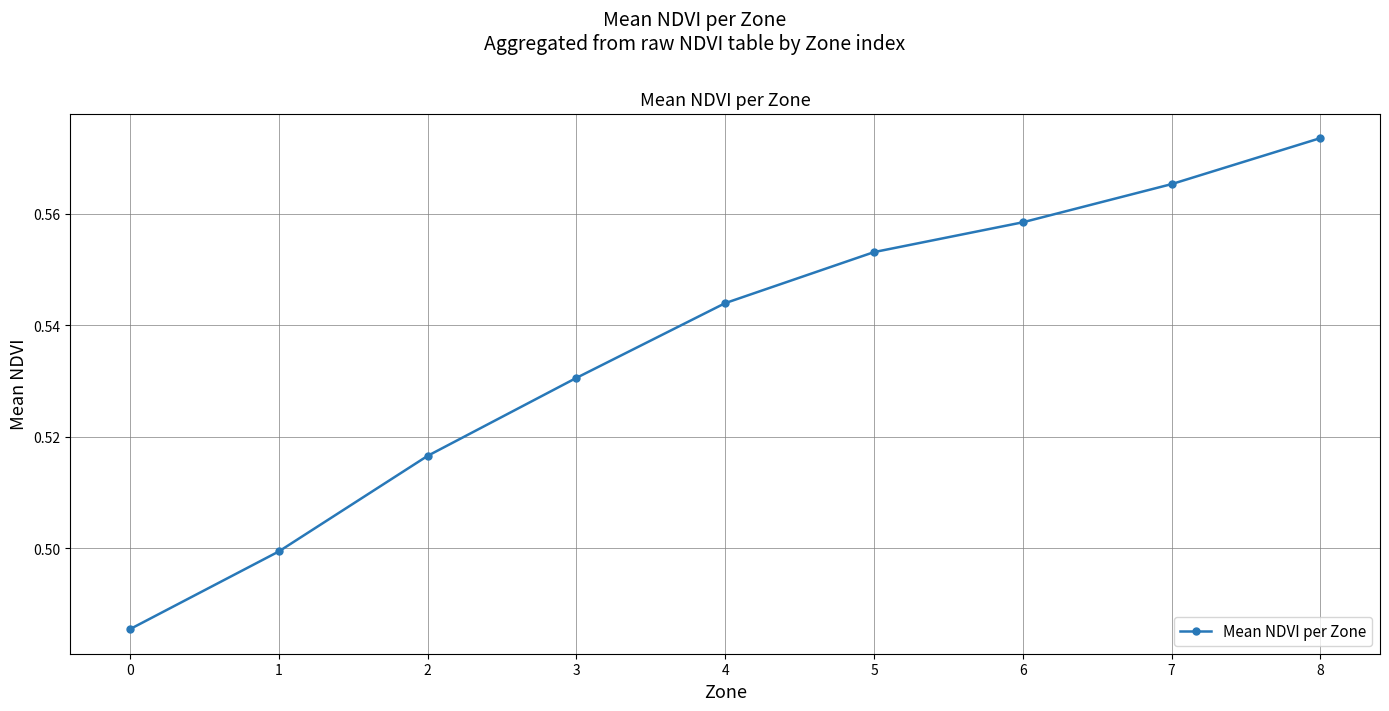

List the labels in order of value, smallest first.

0, 1, 2, 3, 4, 5, 6, 7, 8